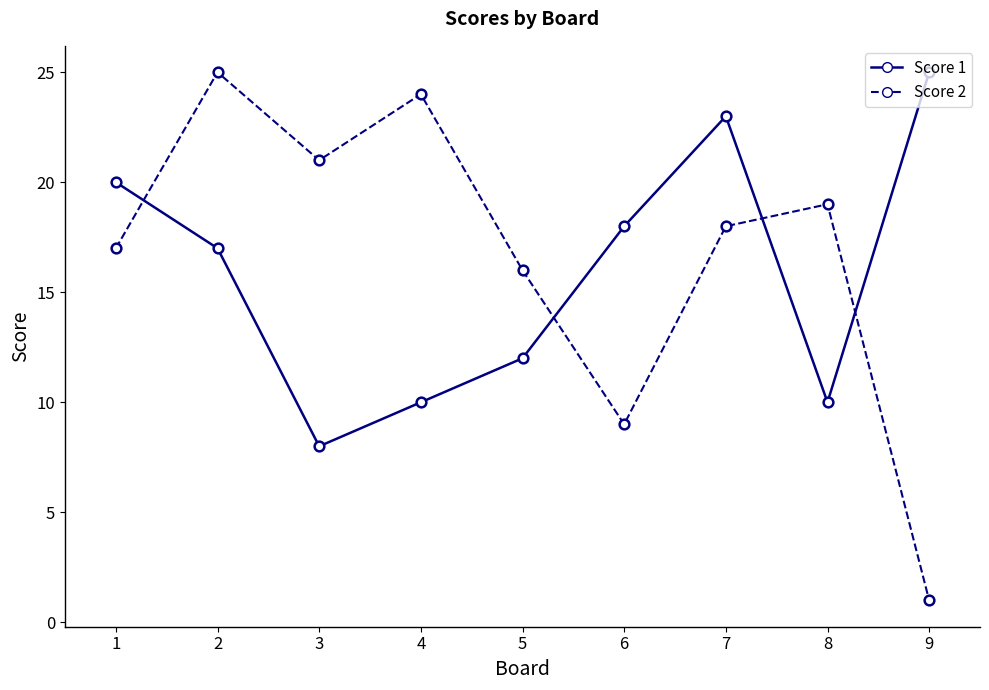

Count the Score 1 values in the range 10 to 20.

6